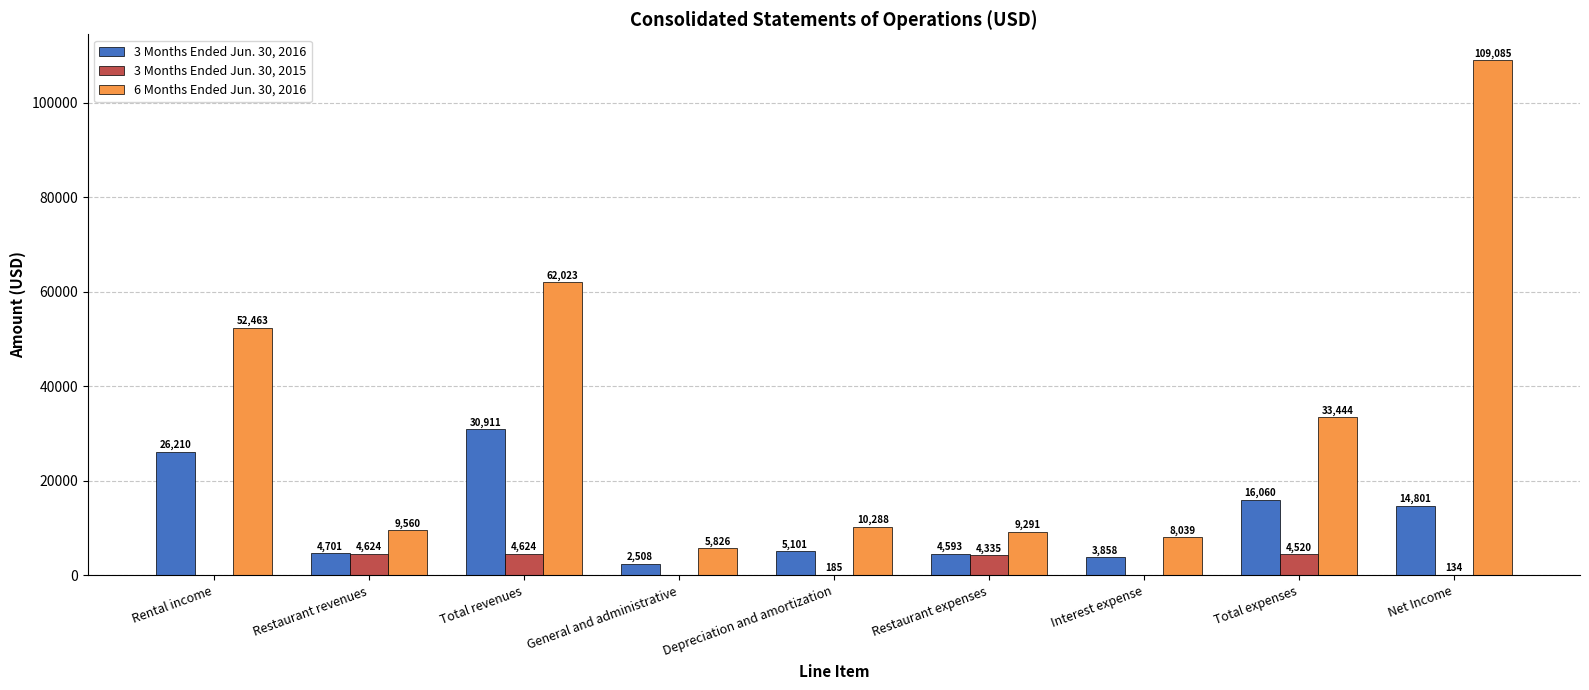

Does the chart contain stacked bars?

No